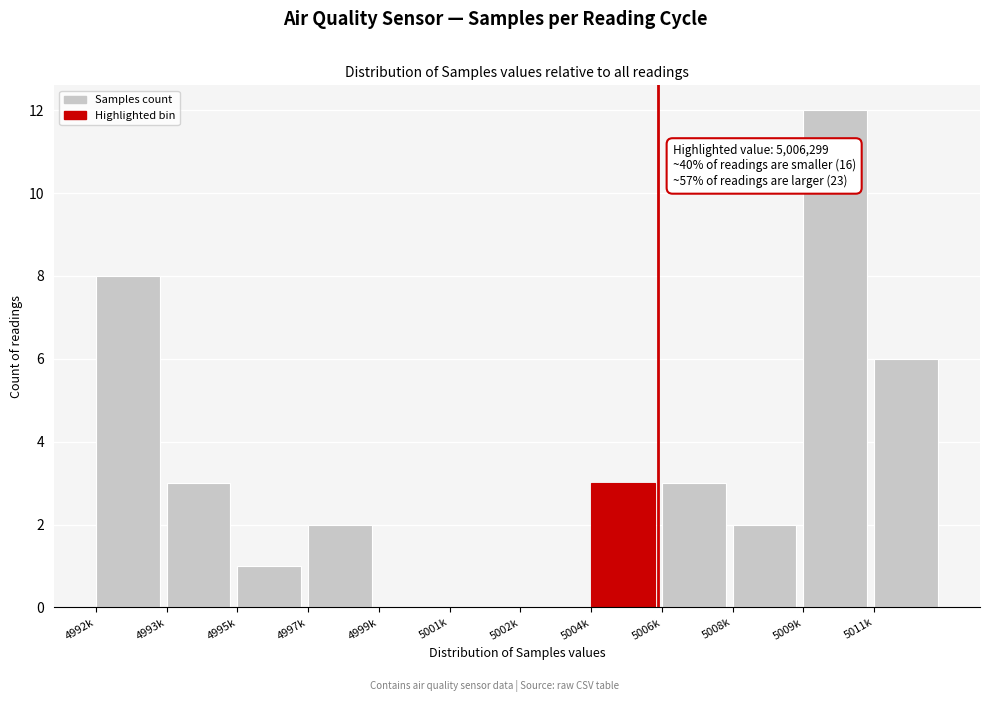

Reading left to right, list all the values displayed in this chart.

4992k=8	4993k=3	4995k=1	4997k=2	4999k=0	5001k=0	5002k=0	5004k=3	5006k=3	5008k=2	5009k=12	5011k=6